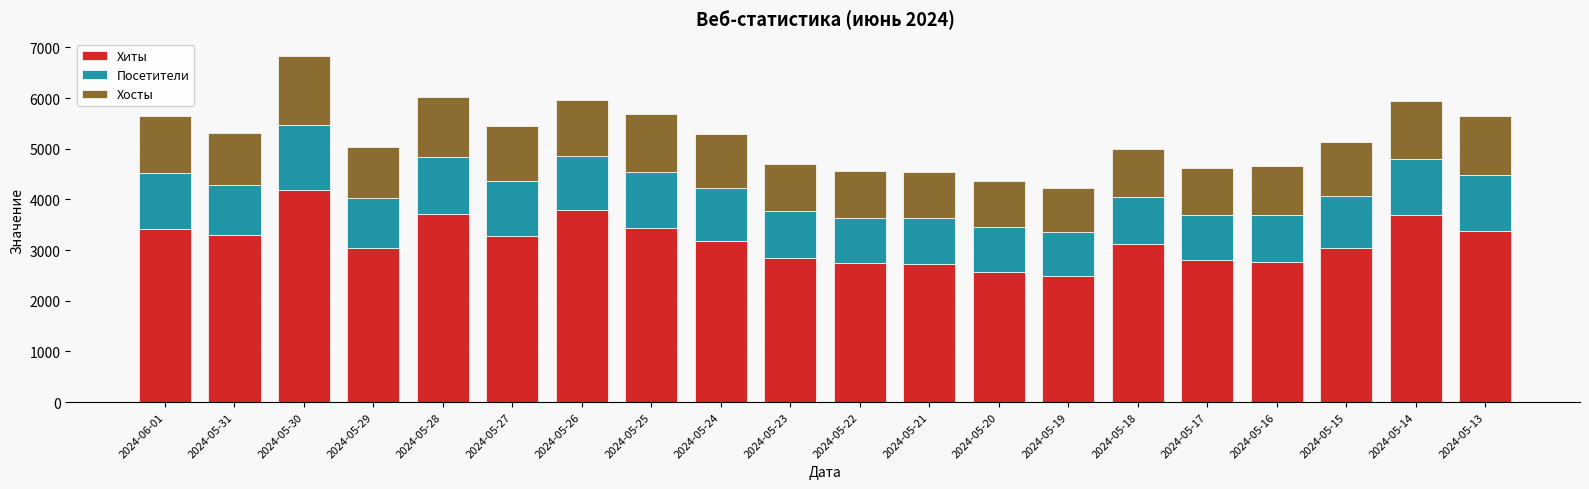

What is the total value across all series at 2024-05-14?

5933